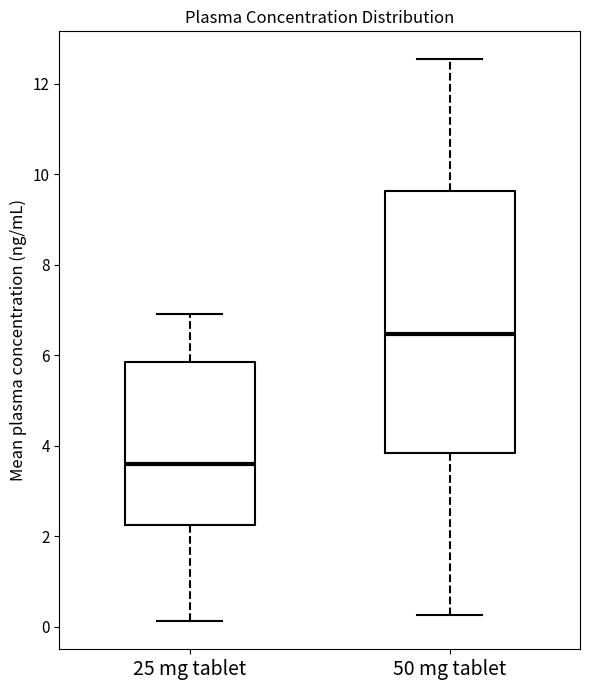

Reading left to right, read every box against the y-axis: the position of its median line, the range the box covers, and the ends of its whiskers. The values are not printed on the chart, so give them approximately, as read against the axis.

25 mg tablet: median 3.6, box 2.2 to 5.8, whiskers 0.2 to 7.0
50 mg tablet: median 6.4, box 3.8 to 9.6, whiskers 0.2 to 12.6